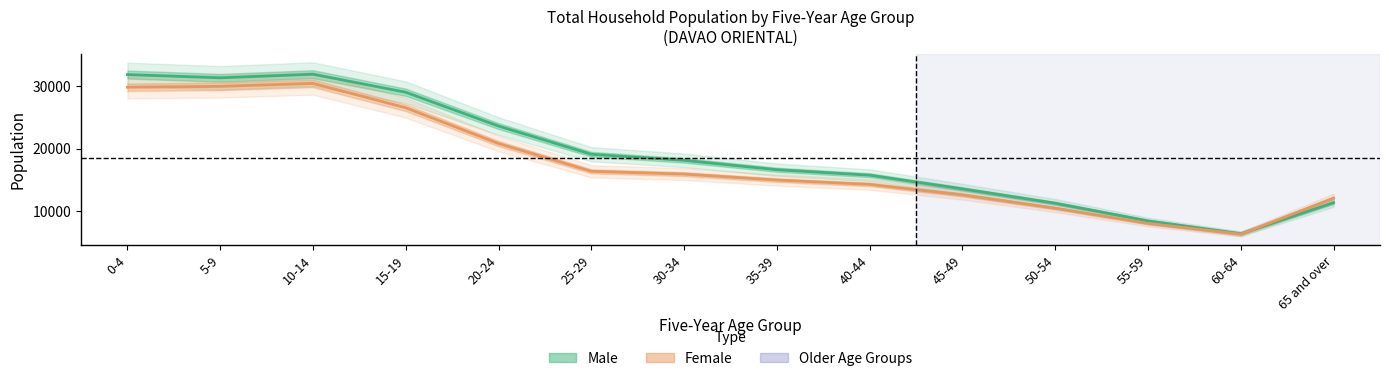

Where is the first local minimum for Female?

60-64